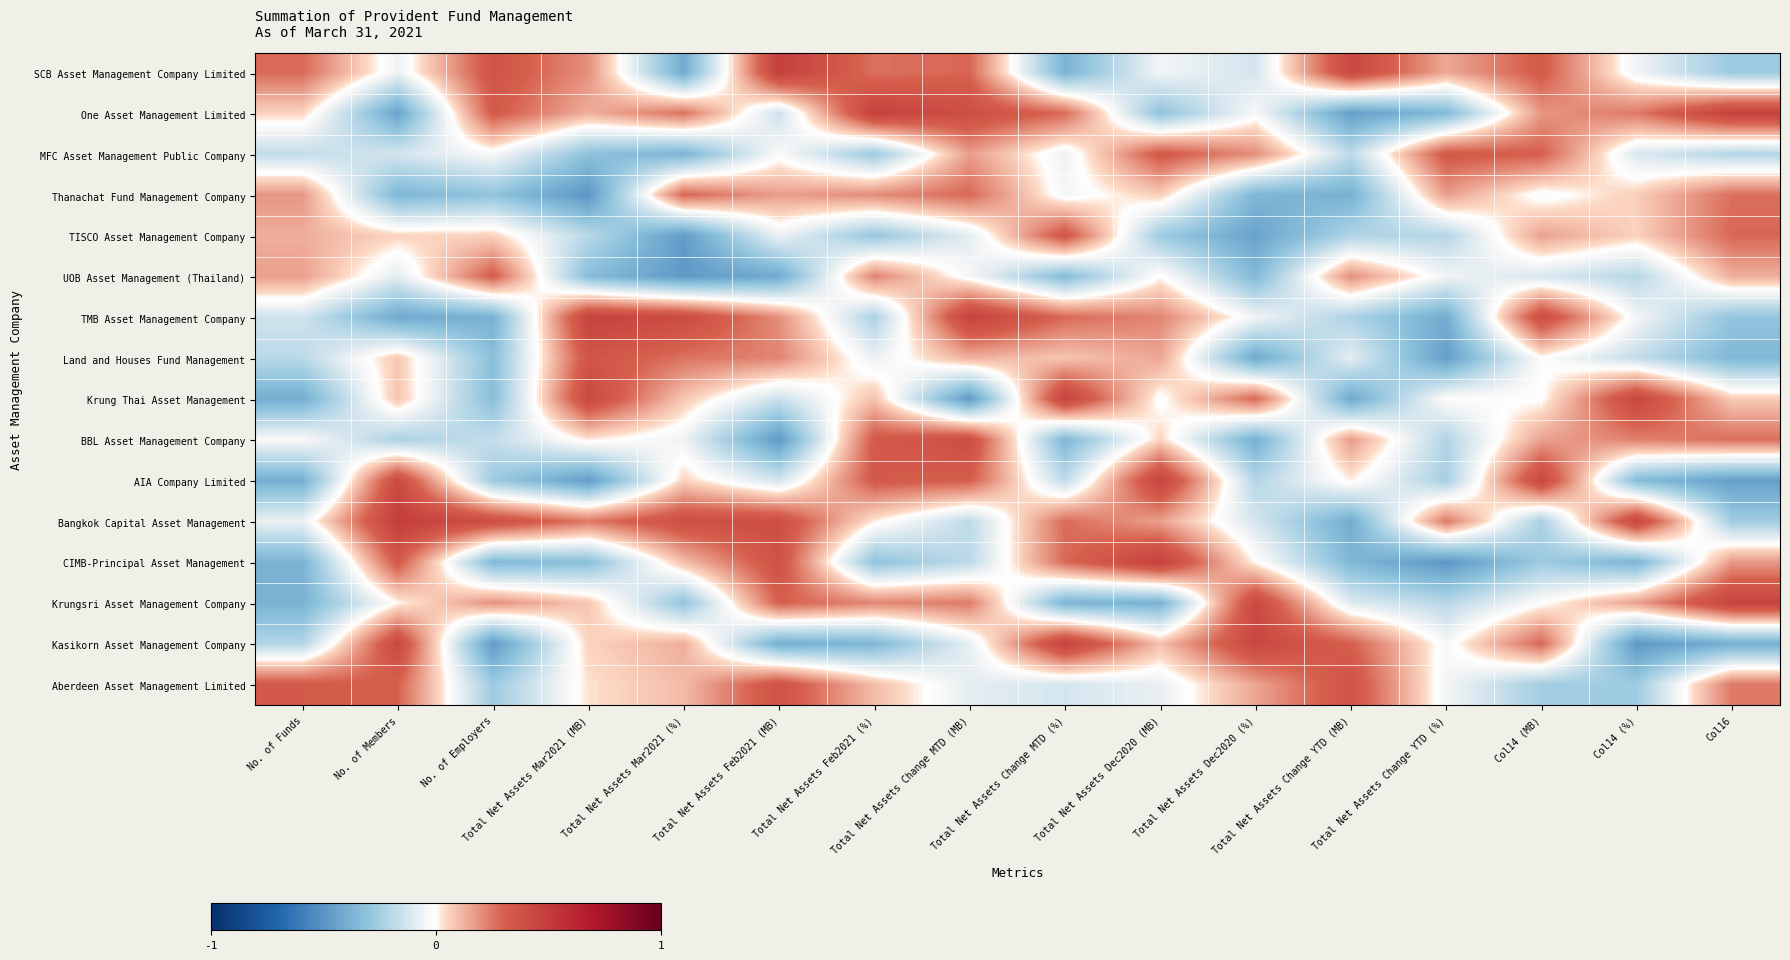

At which category is the sum across all series the highest?

Total Net Assets Change MTD (MB)